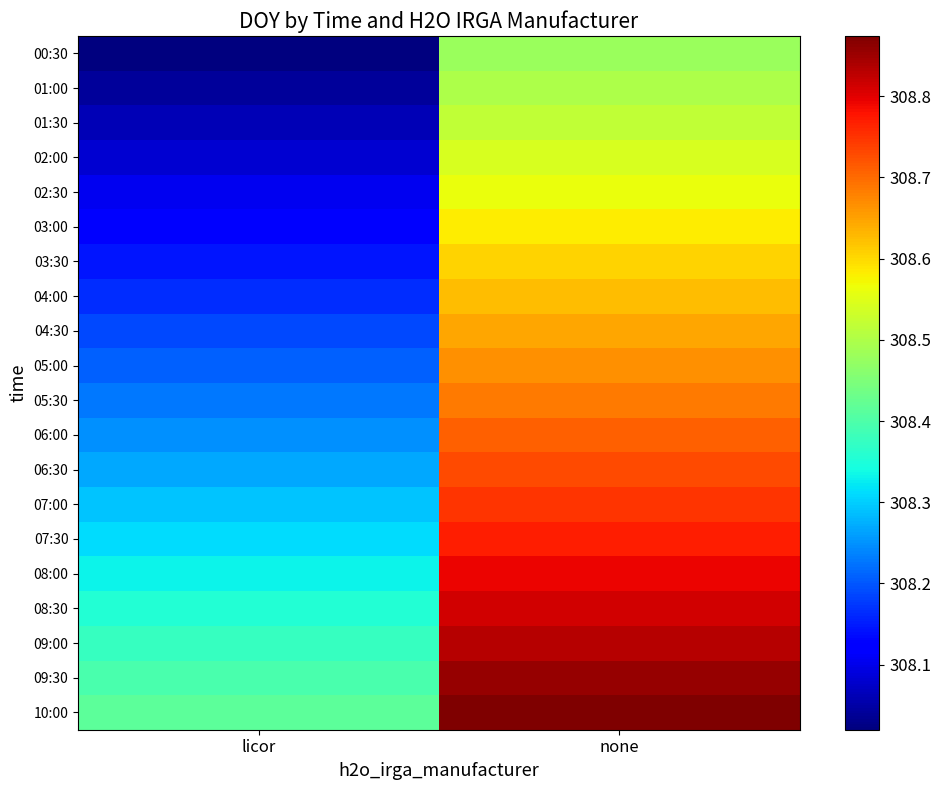

What is the difference between the 03:30 values at licor and none?

0.5